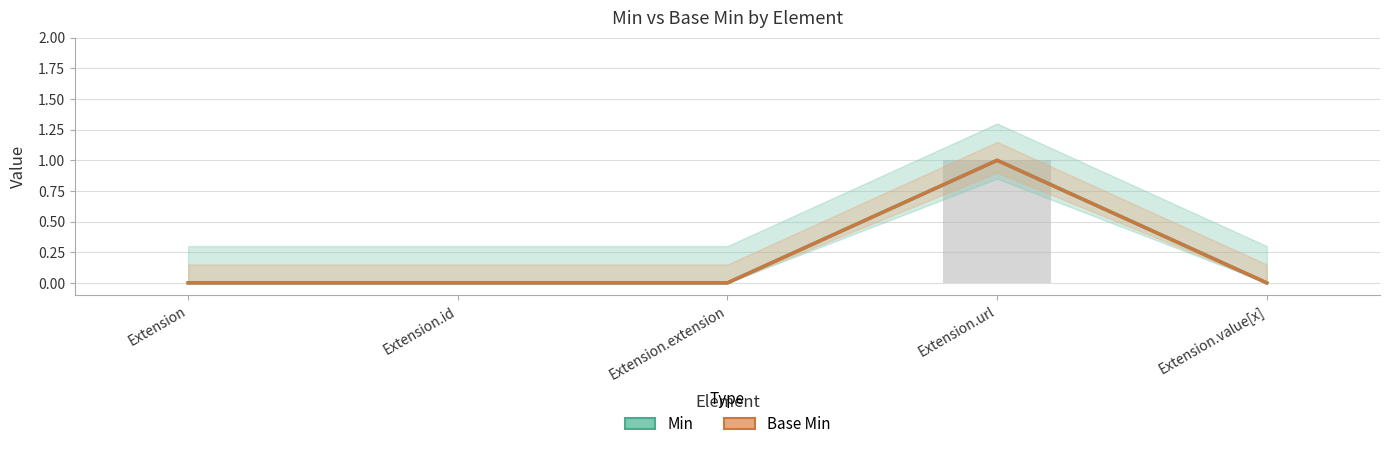

Which label corresponds to the largest value in the chart?

Extension.url